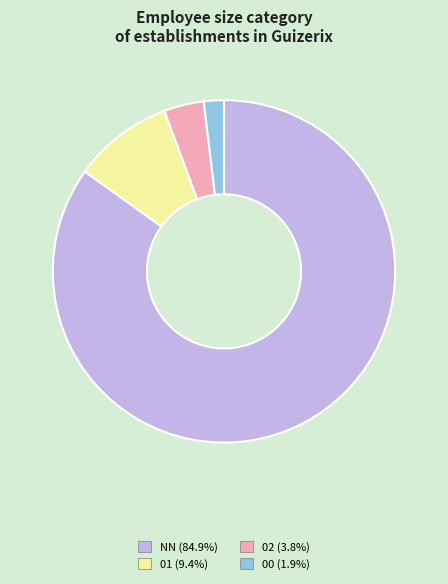

Which slice is the smallest?

00